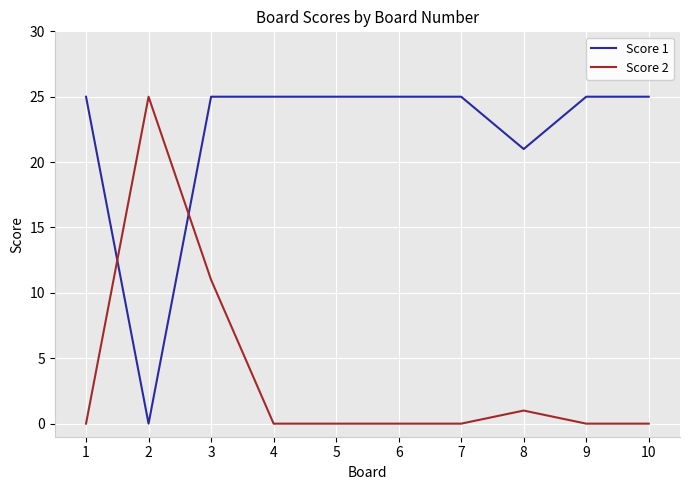

What is the total value across all series at 1?

25